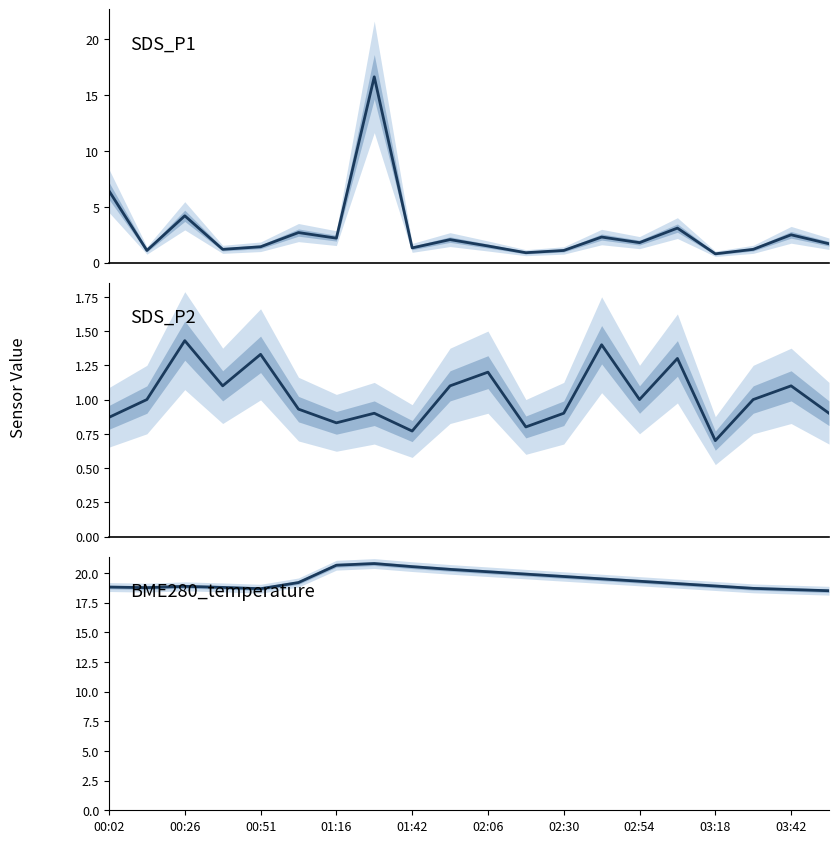

At how many categories does at least one series exceed 3?

20